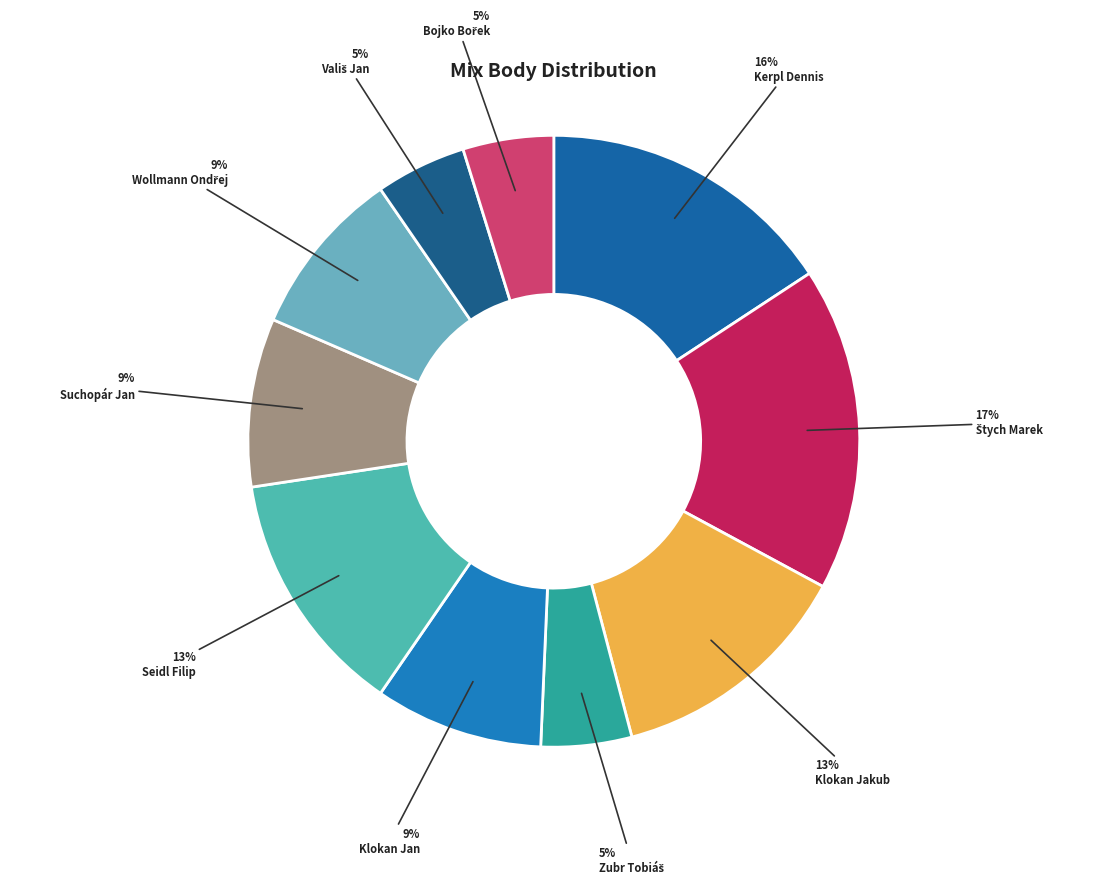

How many segments does this pie chart have?

10